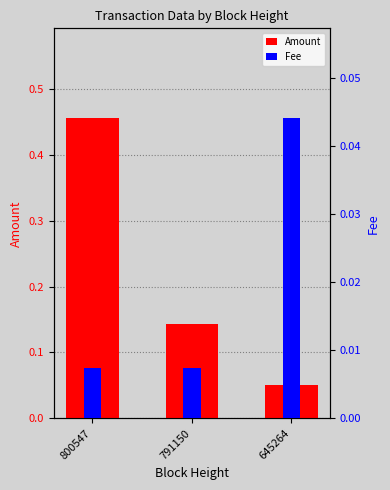

What is the sum of the Fee values at 791150 and 645264?

0.1